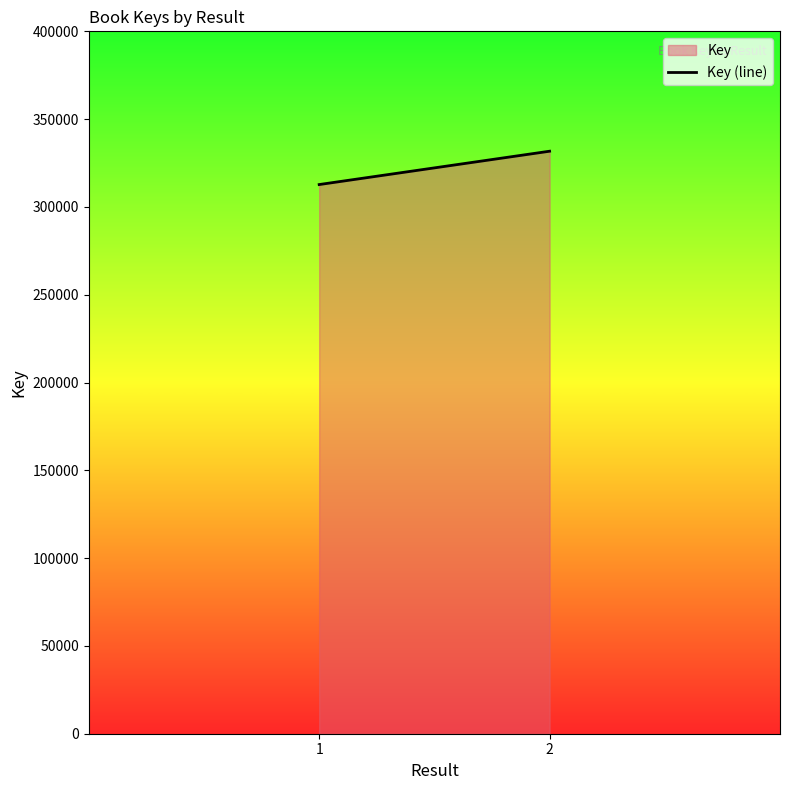

Reading right to left, what are all the values shown in this chart?

331731	312745